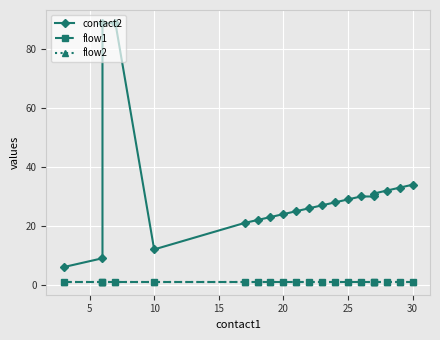

Is it true that flow1 equals 2 at 11?

False